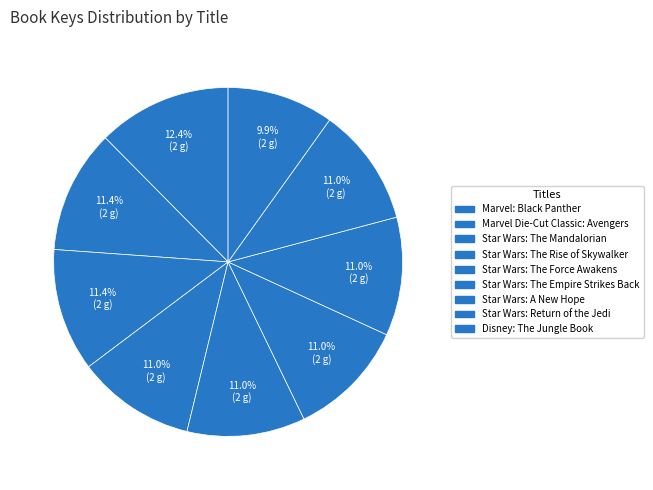

What is the ratio of the value at Star Wars: Return of the Jedi to the value at Star Wars: The Force Awakens?

1.0